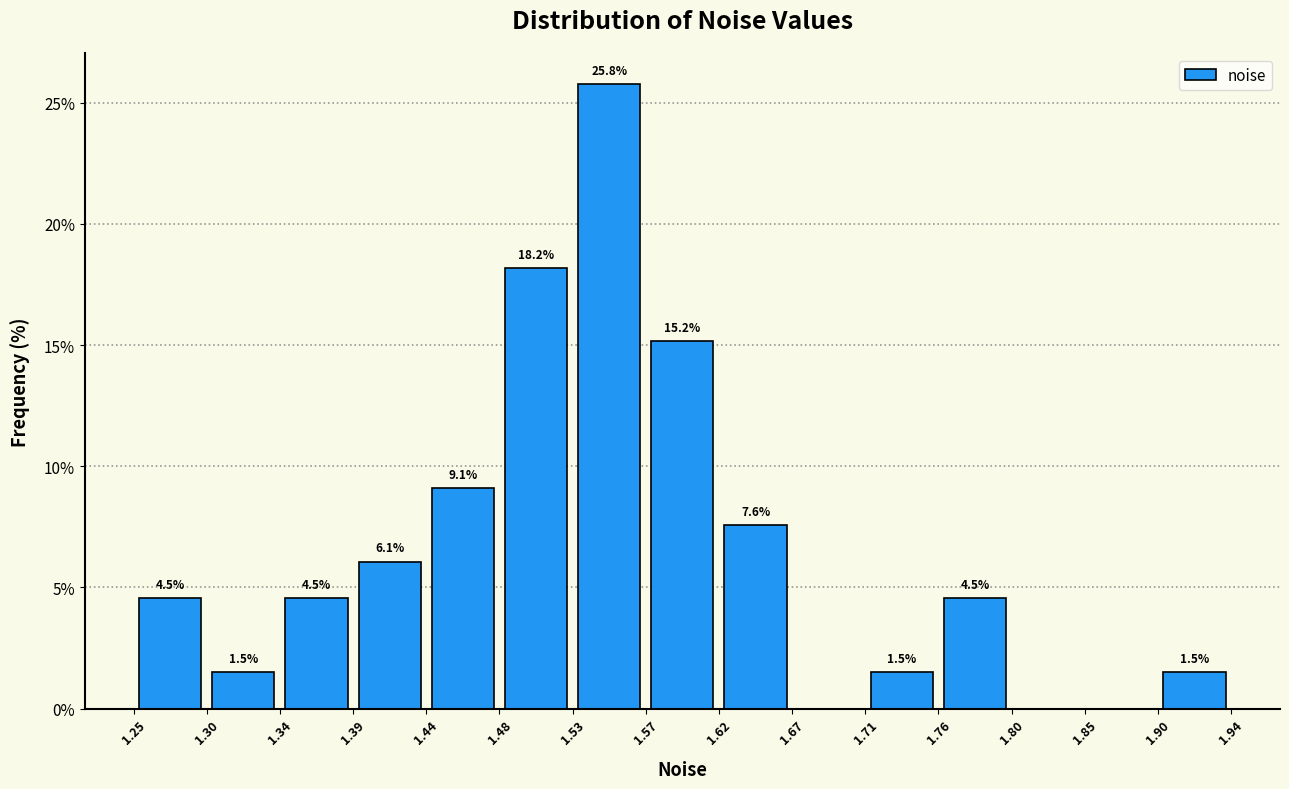

Over which range of the x-axis is the bar tallest?

1.53 to 1.57